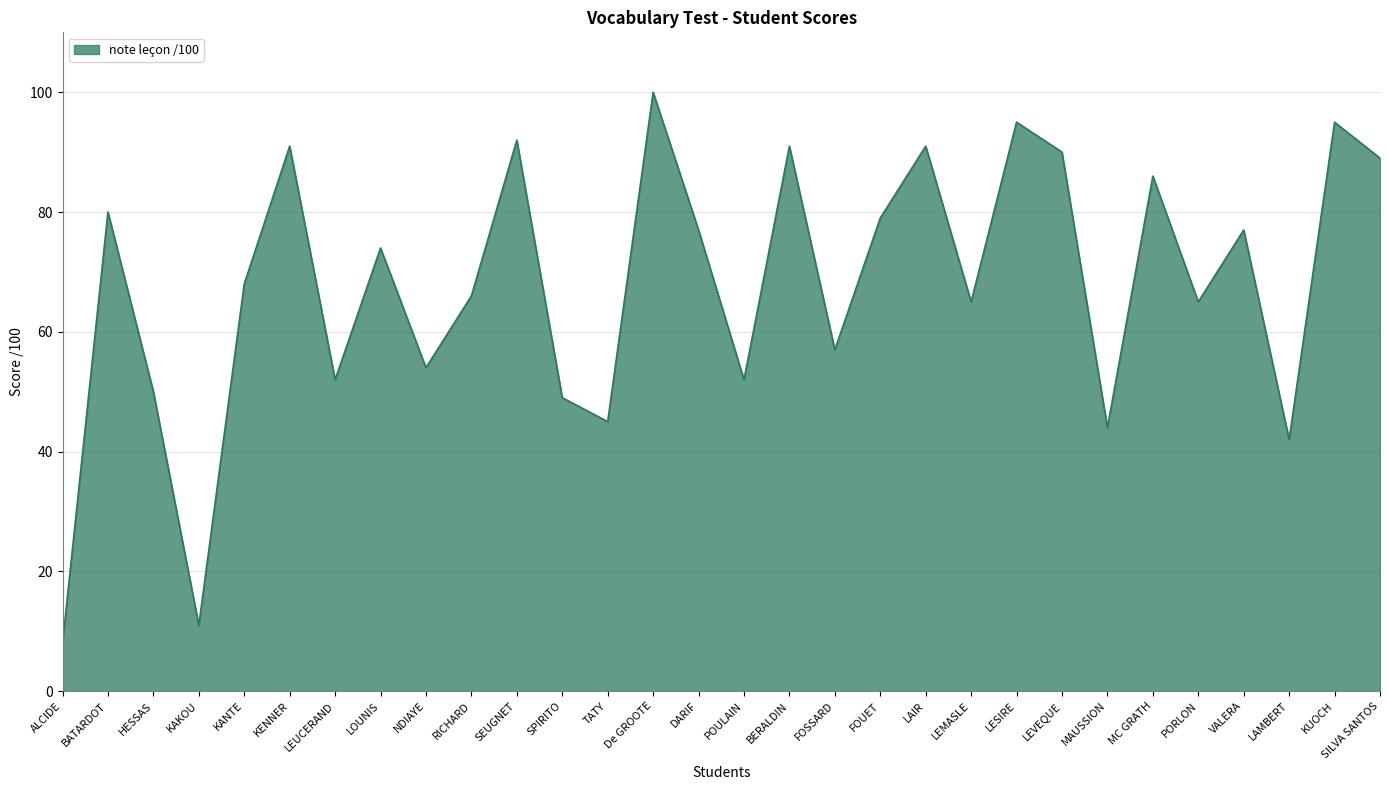

Where is the data nearest to the value 54?

NDIAYE